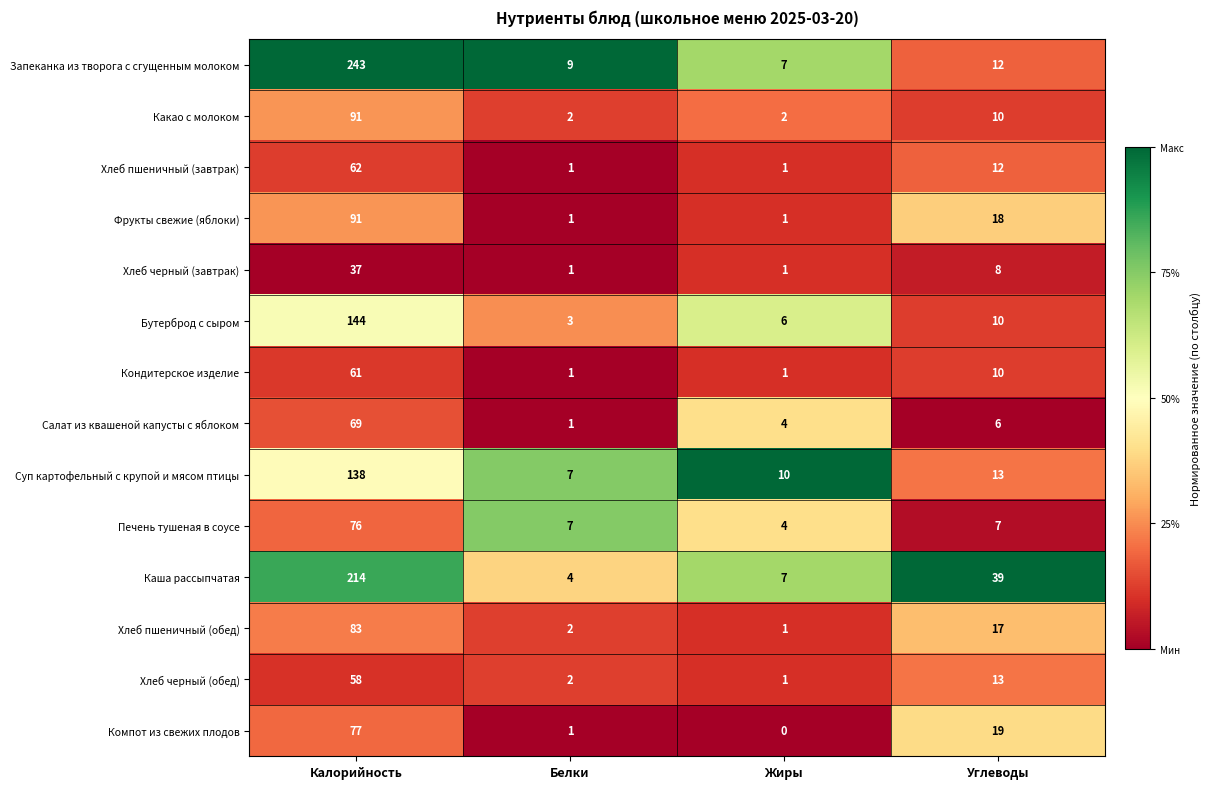

What is the spread (max minus min) of values at Углеводы?

33